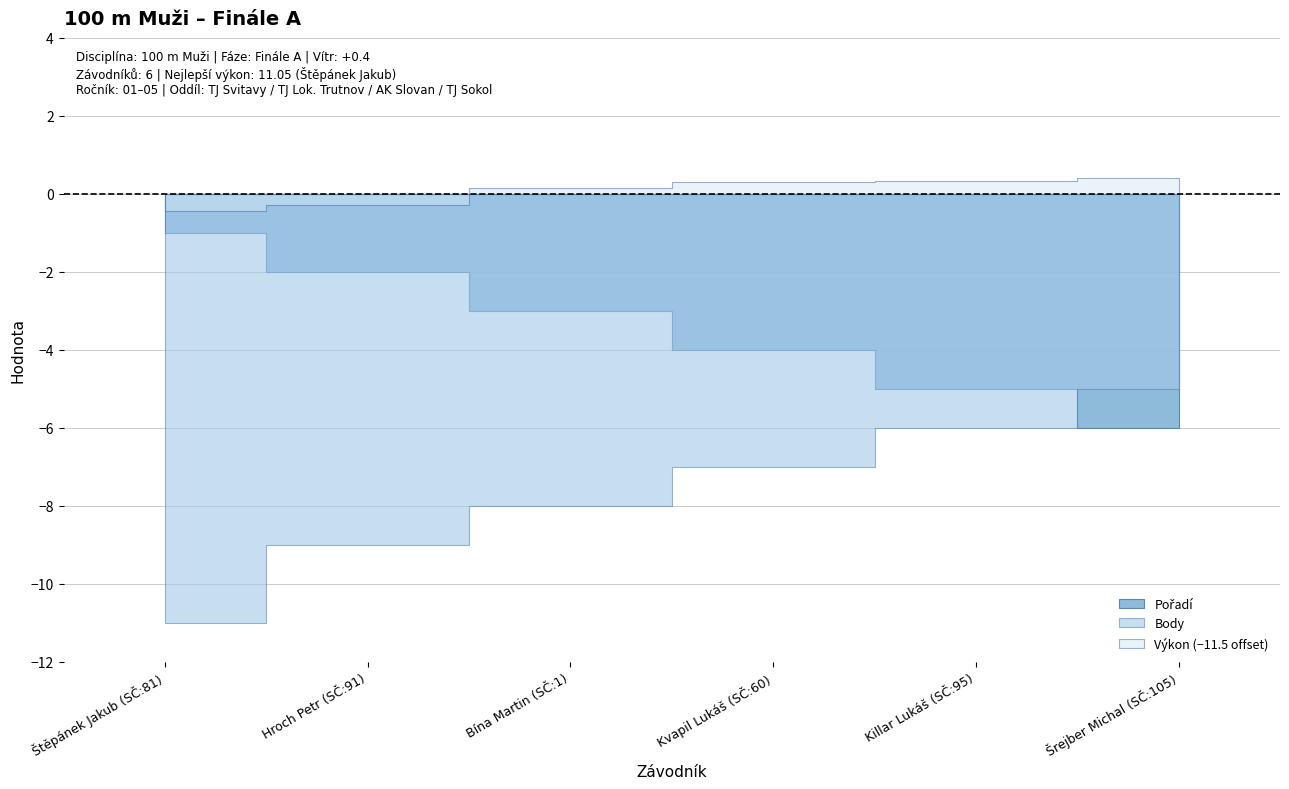

How many categories are shown in the chart?

6